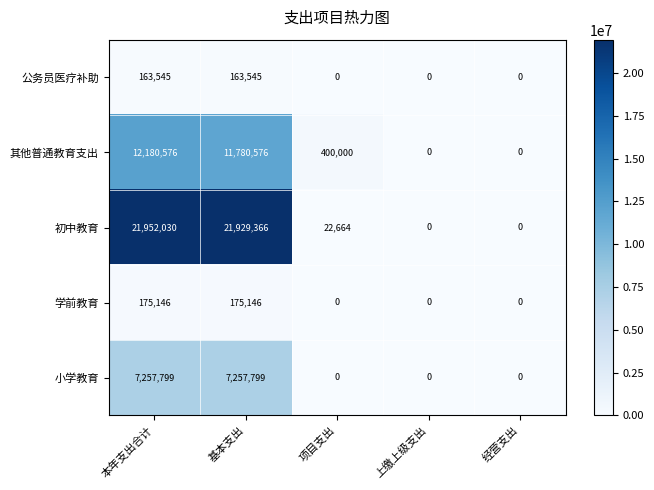

How many distinct data groups are displayed?

5